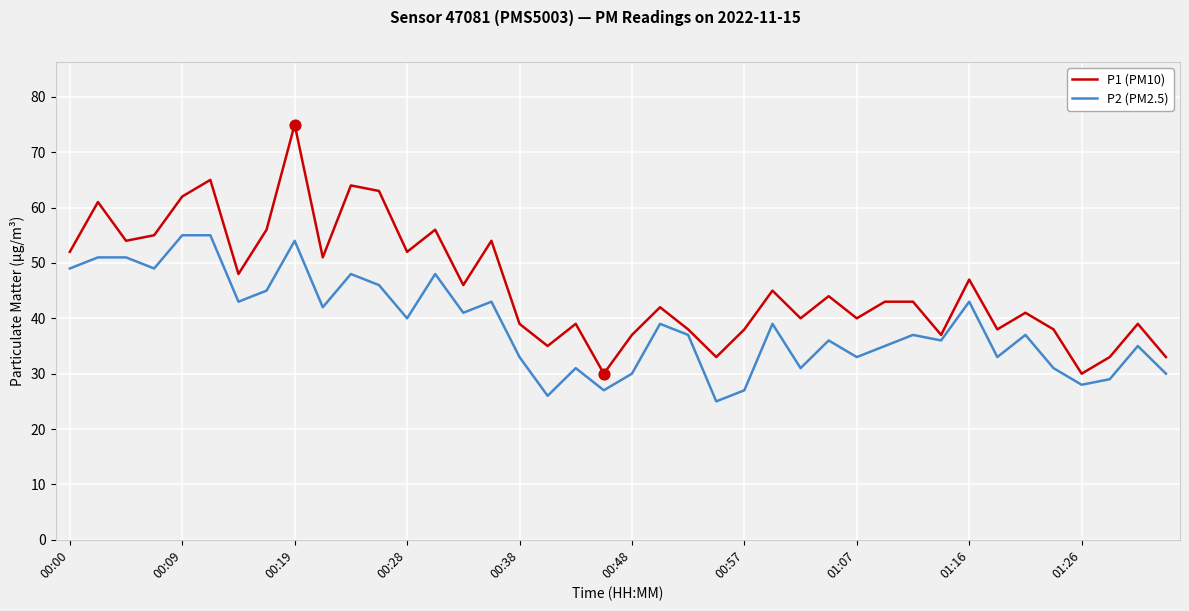

What are all the series names shown in the legend?

P1 (PM10), P2 (PM2.5)